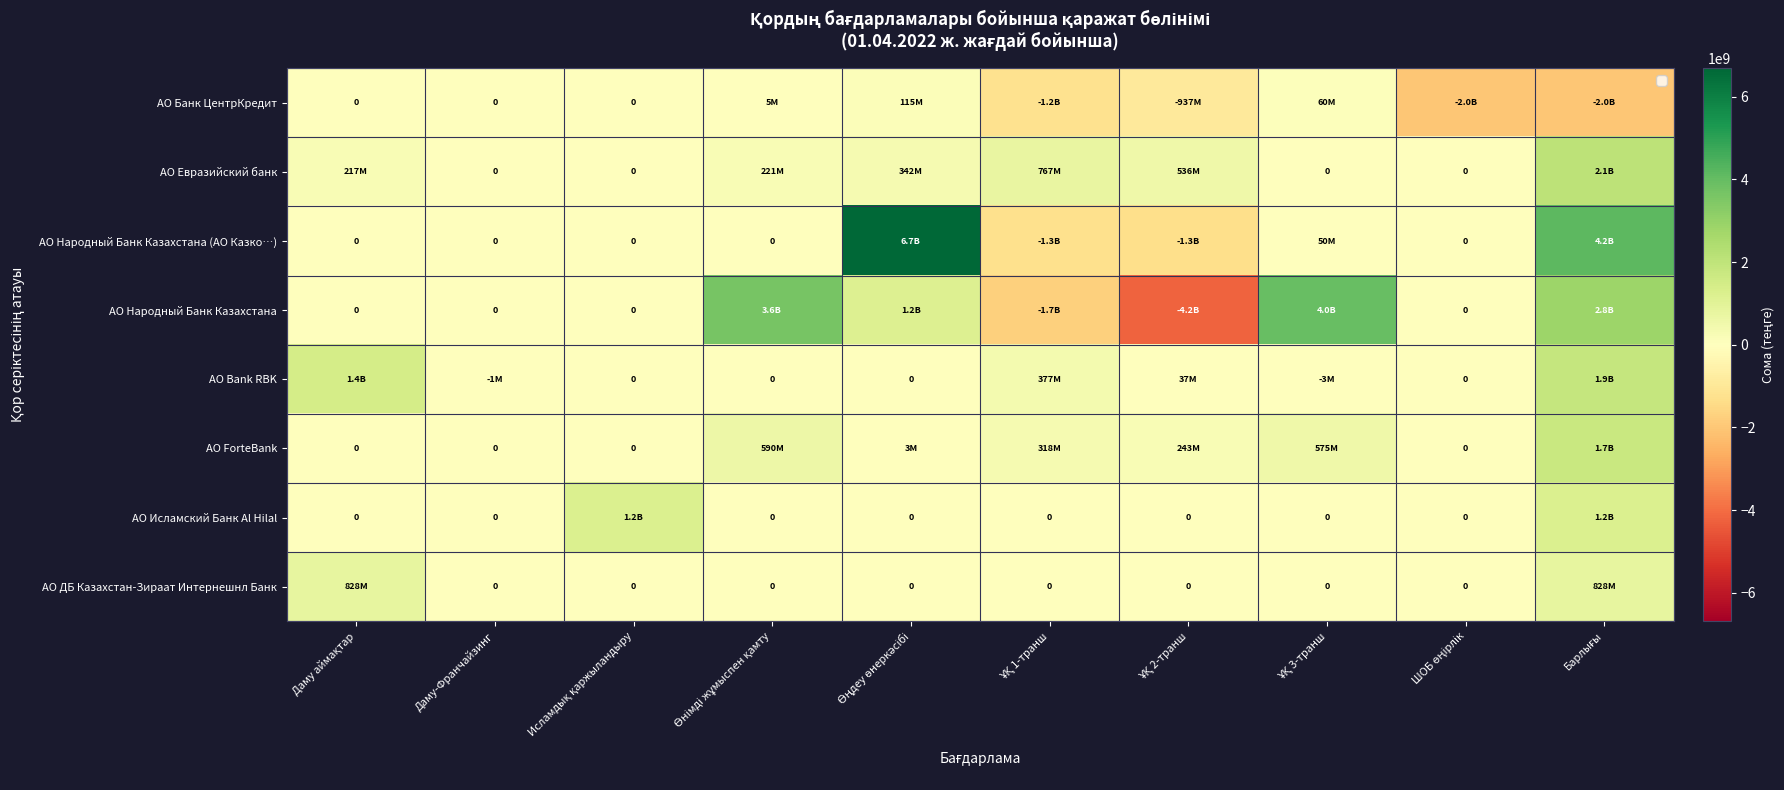

Rank the series by their maximum value, from lowest to highest.

АО Банк ЦентрКредит, АО ДБ Казахстан-Зираат Интернешнл Банк, АО Исламский Банк Al Hilal, АО ForteBank, АО Bank RBK, АО Евразийский банк, АО Народный Банк Казахстана, АО Народный Банк Казахстана (АО Казко…)